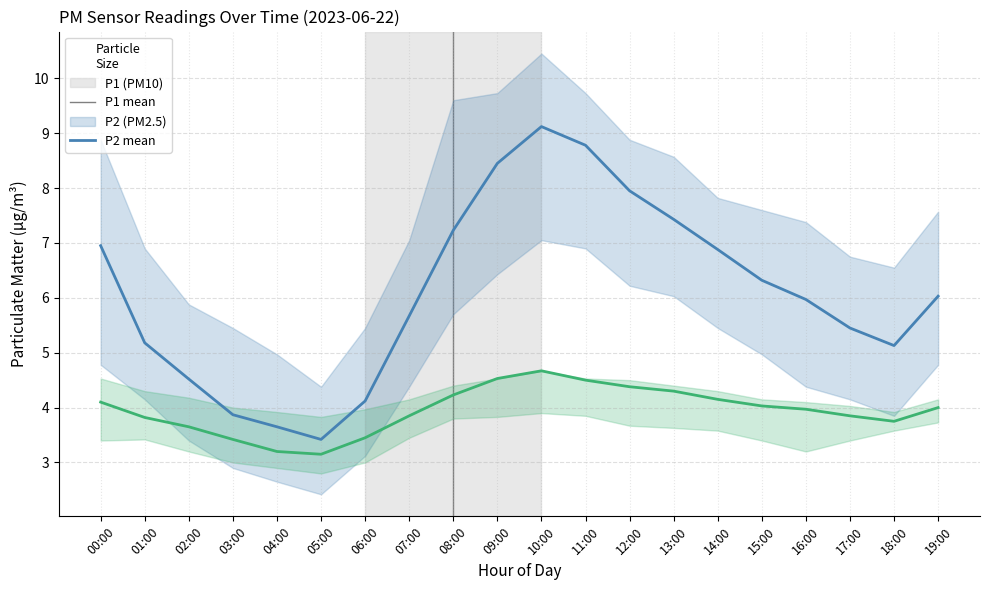

Is the value of P2 mean at 02:00 greater than the value of P1 mean at 09:00?

No